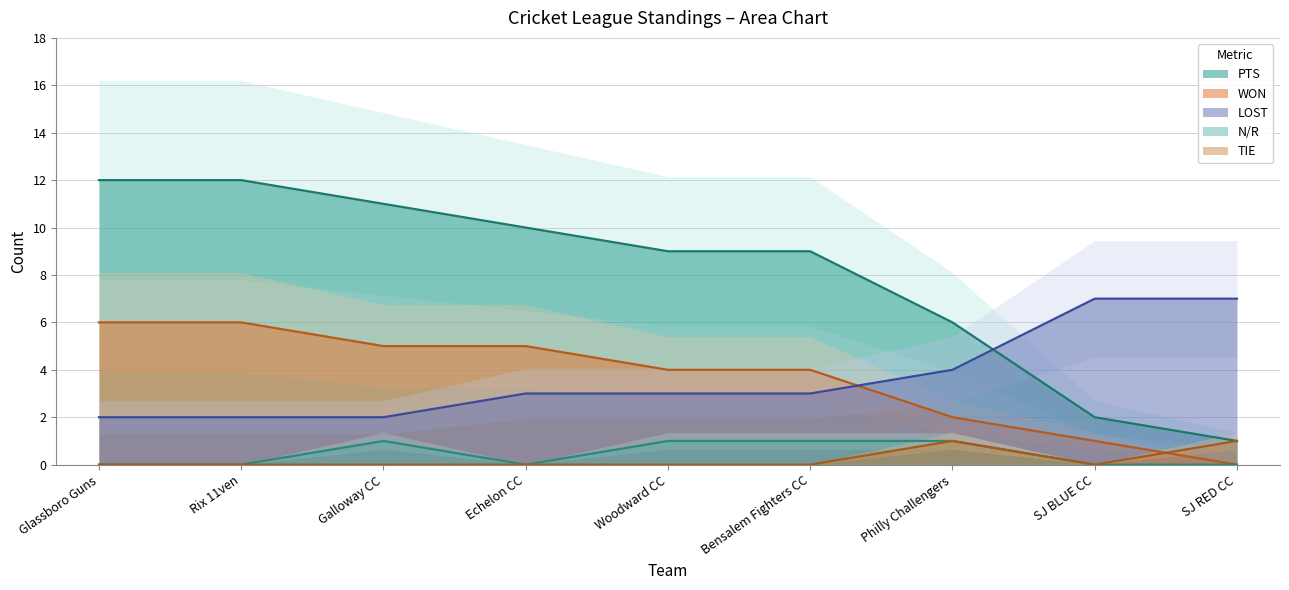

What is the spread (max minus min) of values at Bensalem Fighters CC?

9